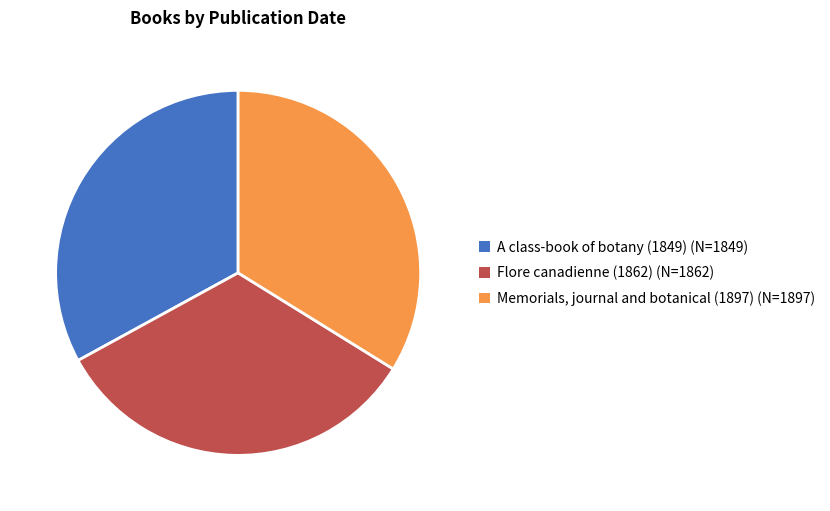

True or false: Flore canadienne (1862) accounts for 33% of the total.

True